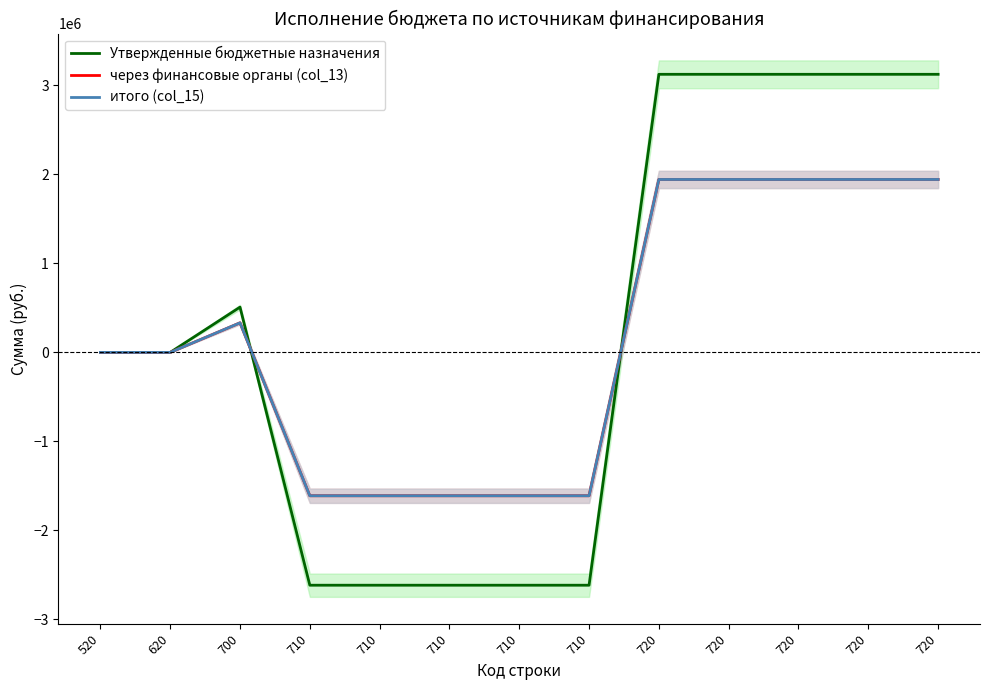

What is the difference between the maximum and second lowest values in the через финансовые органы (col_13) series?

3552976.5